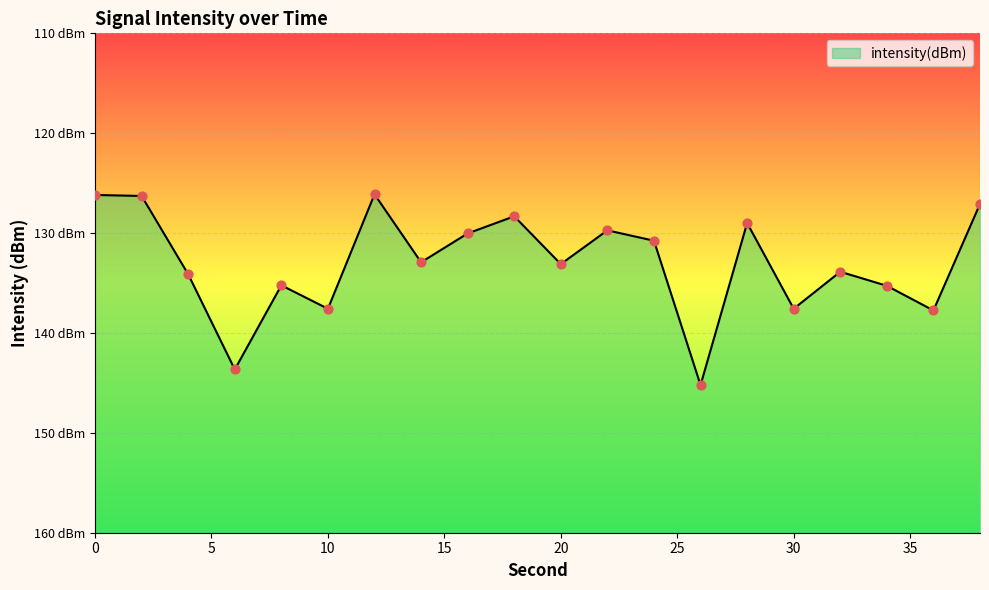

Which has a higher value, 8 or 12?

12